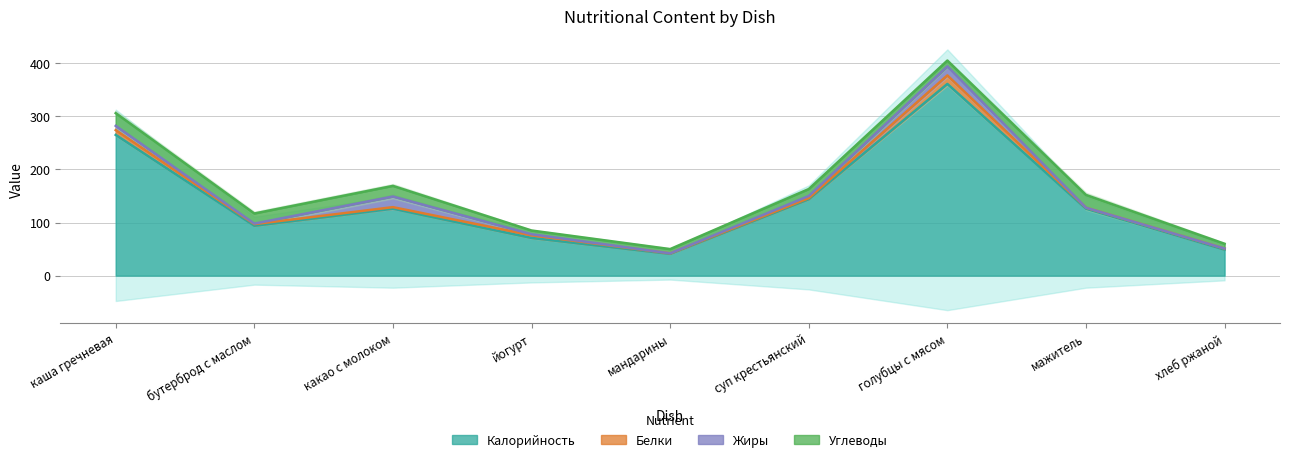

What is the value of the Белки point at the 4th from the left?

5